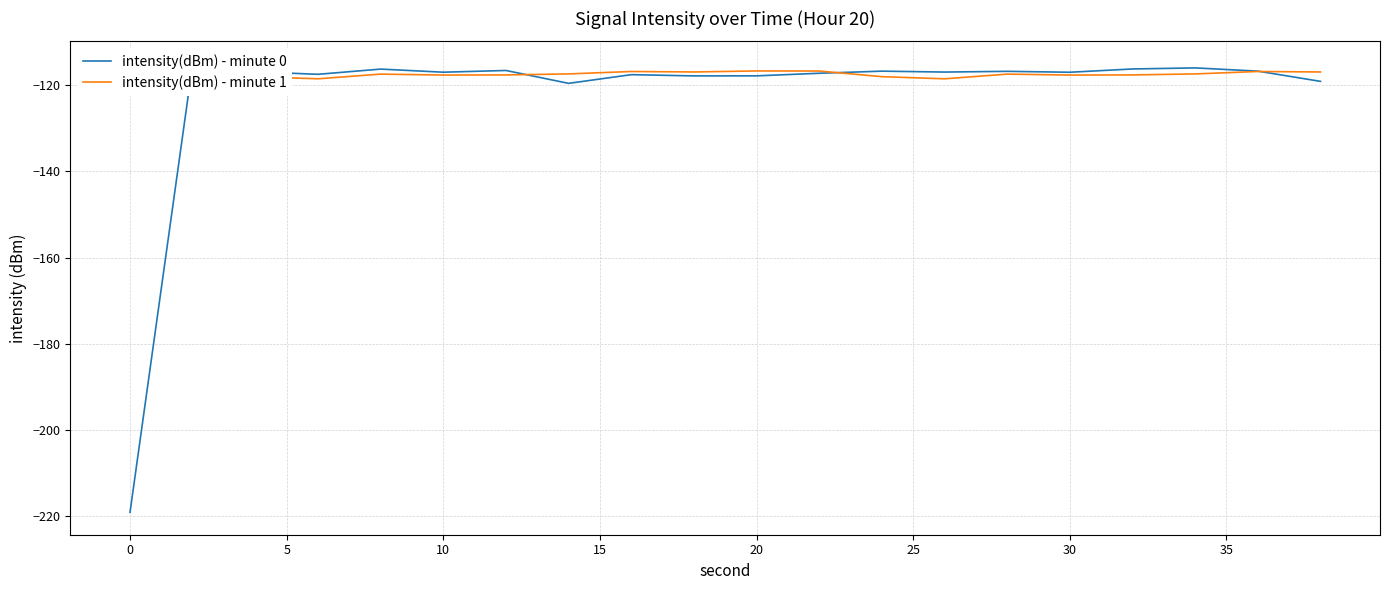

True or false: intensity(dBm) - minute 0 and intensity(dBm) - minute 1 intersect in this chart.

True